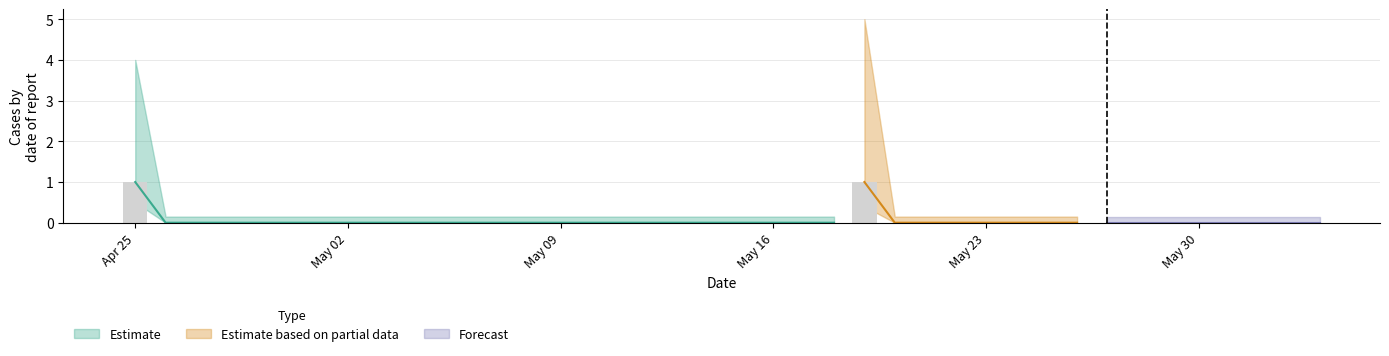

What is the sum of all values?

2